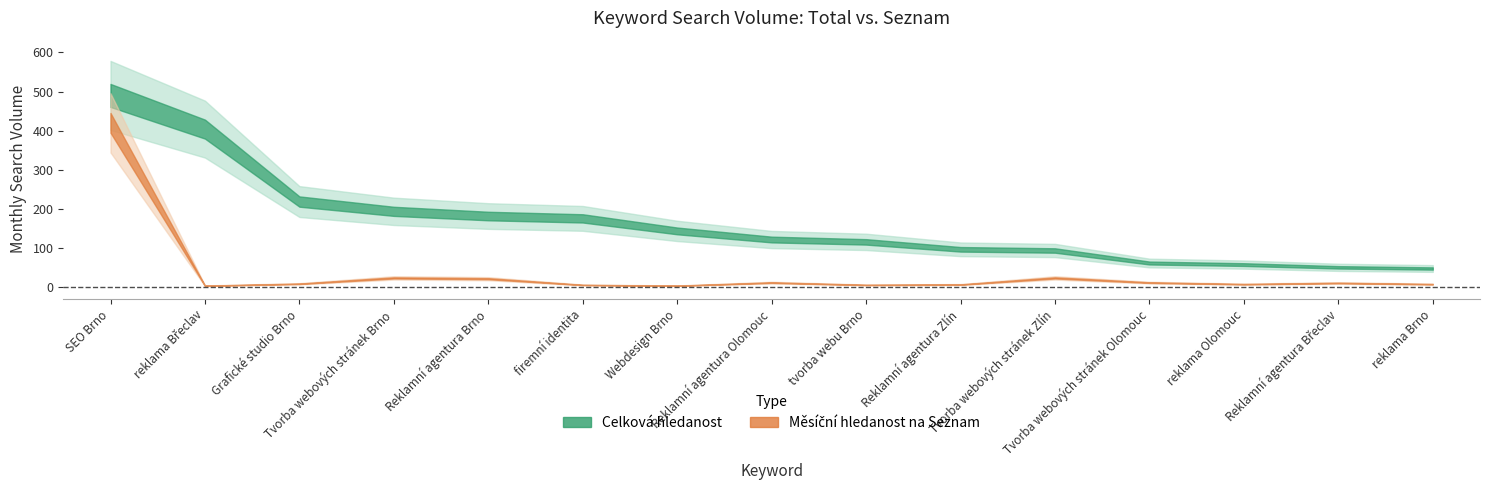

What is the sum of all Měsíční hledanost na Seznam values?

577